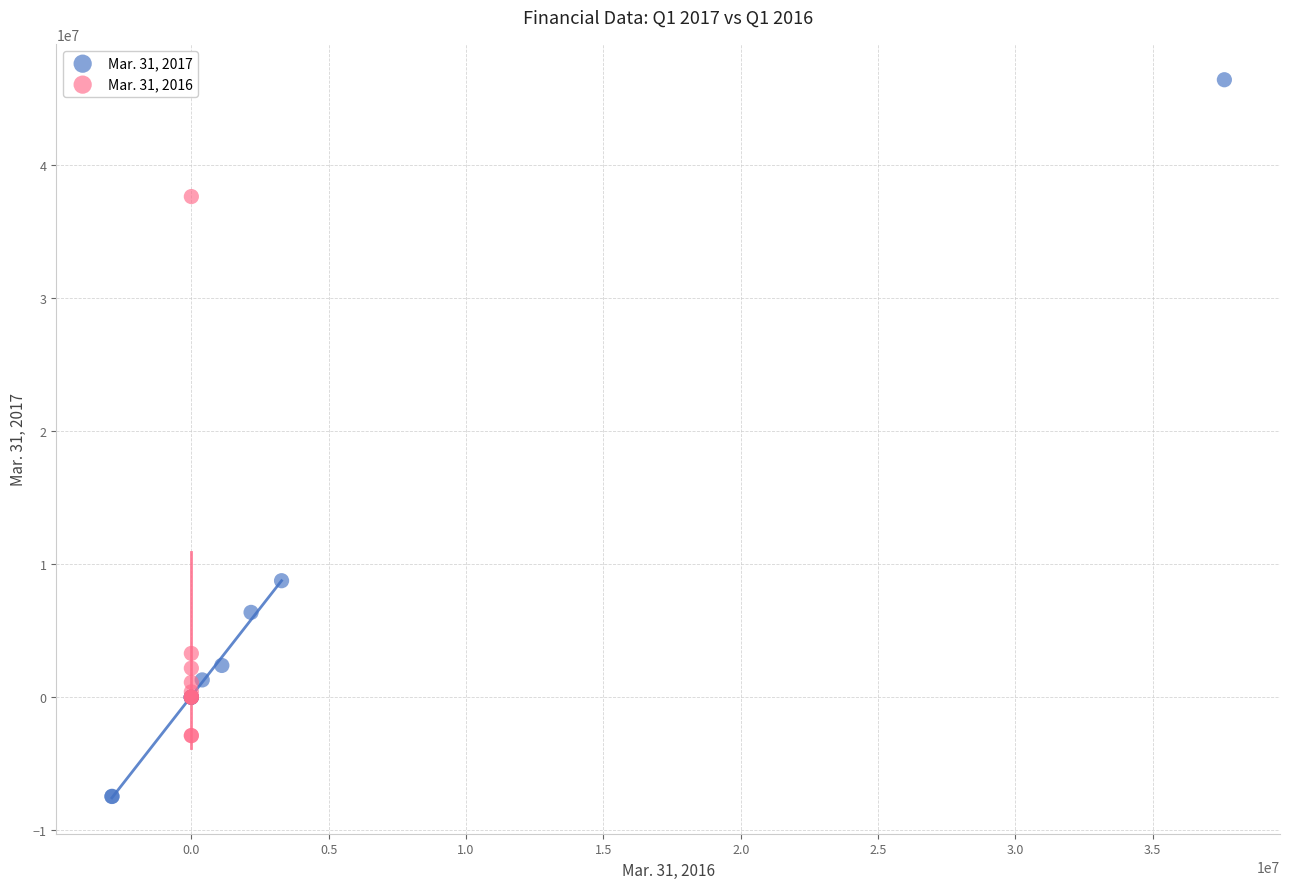

Which series reaches the minimum Y coordinate?

Mar. 31, 2017